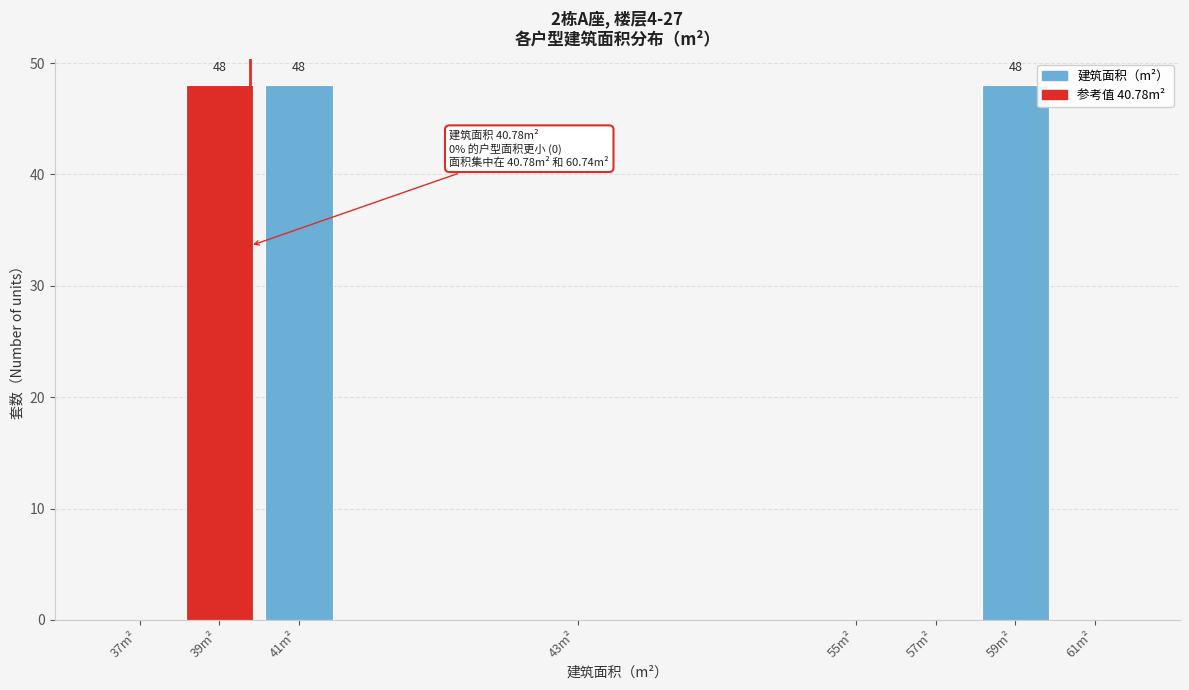

Reading left to right, transcribe all the data shown in this chart.

37m²=0	39m²=48	41m²=48	43m²=0	55m²=0	57m²=0	59m²=48	61m²=0